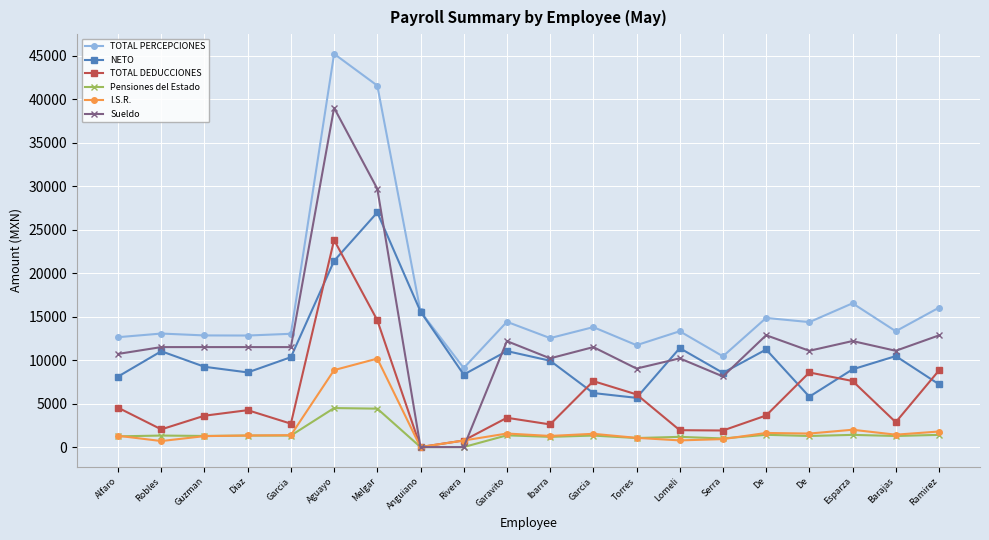

What is the average value of the TOTAL DEDUCCIONES series?

5561.0